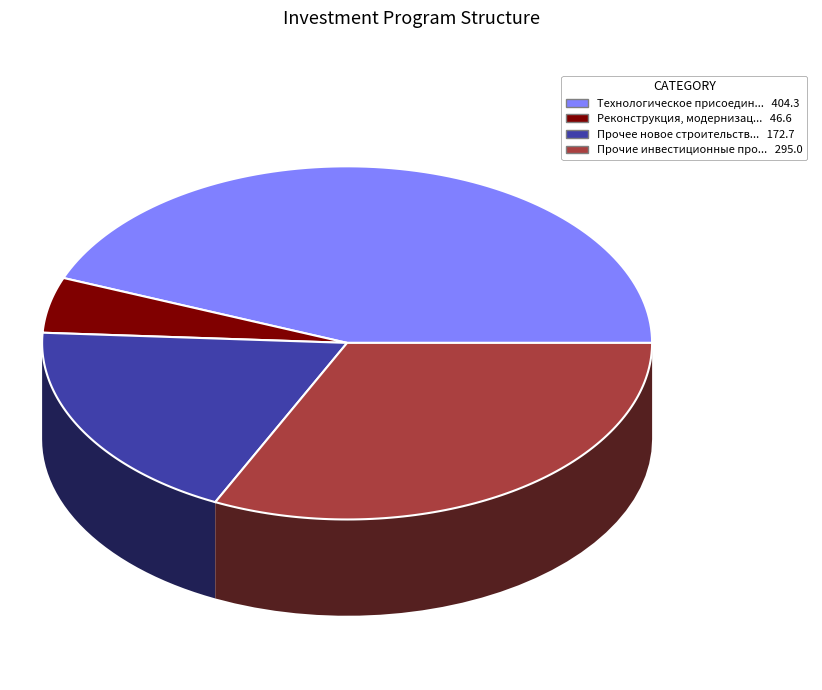

To the nearest percent, what is the combined percentage of Технологическое присоединение and Реконструкция, модернизация?

49%